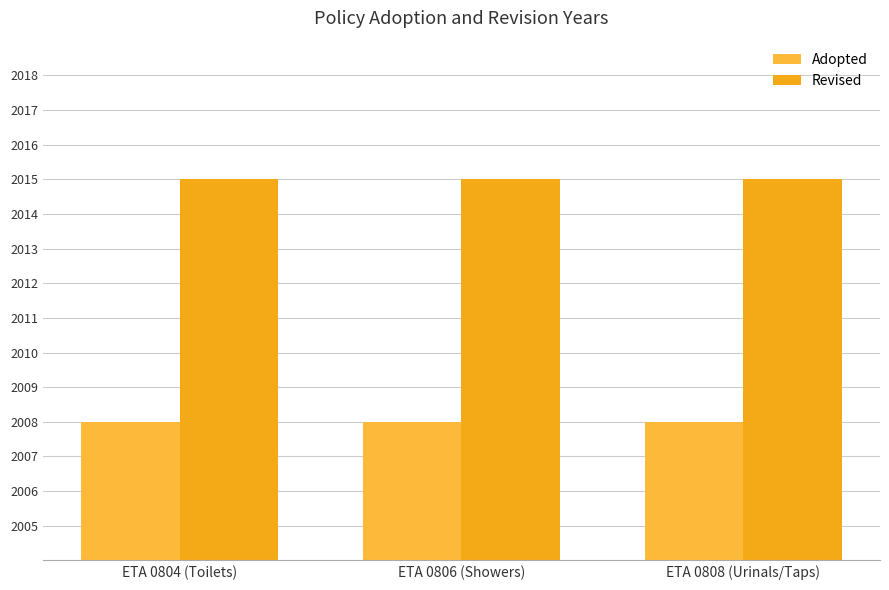

What is the minimum value shown in the chart?

2008